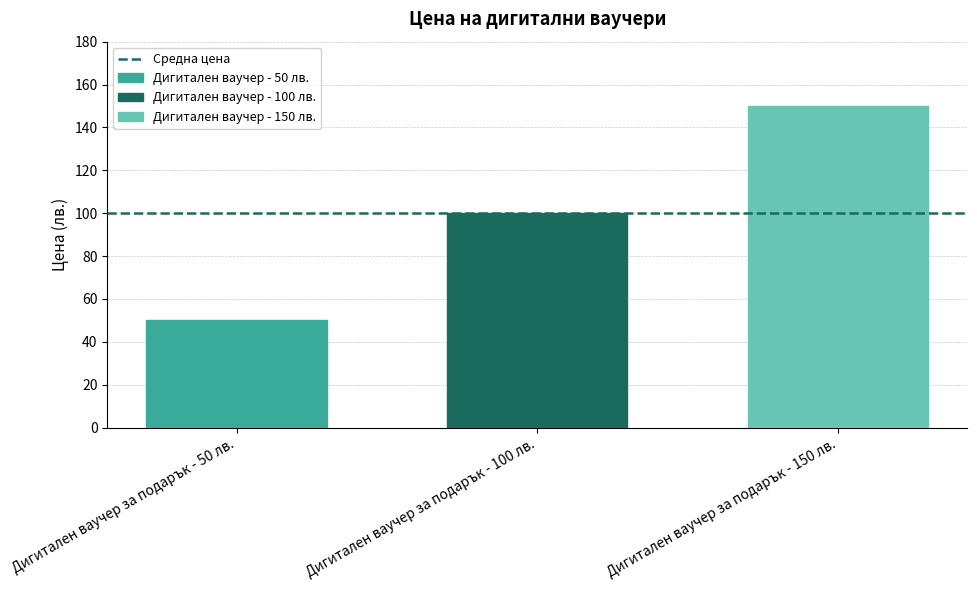

What is the sum of all values?

300.0